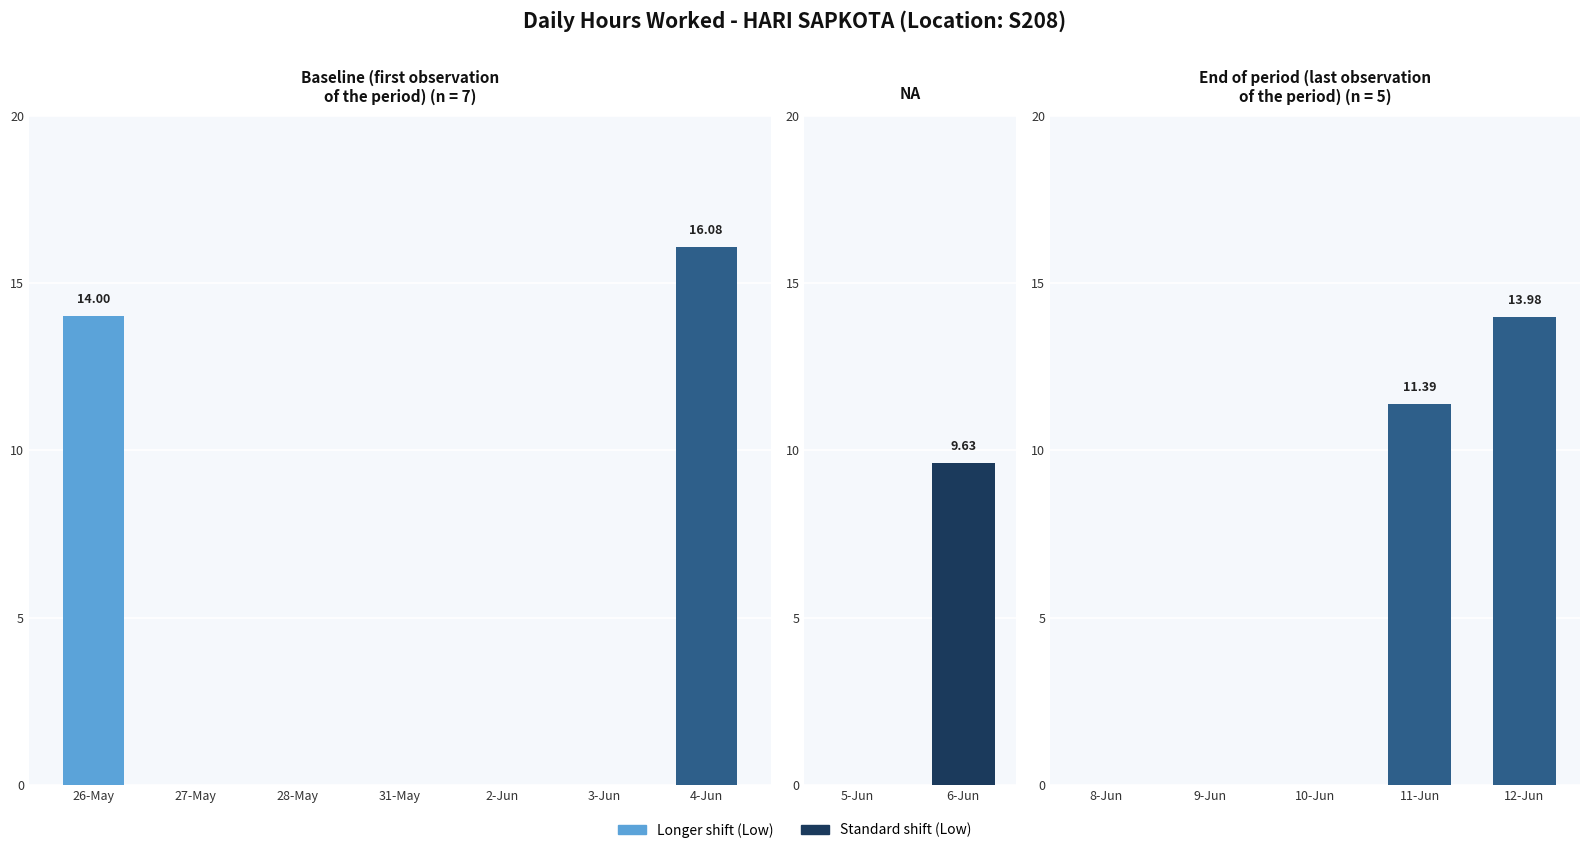

What is the label of the 5th bar from the right?

8-Jun